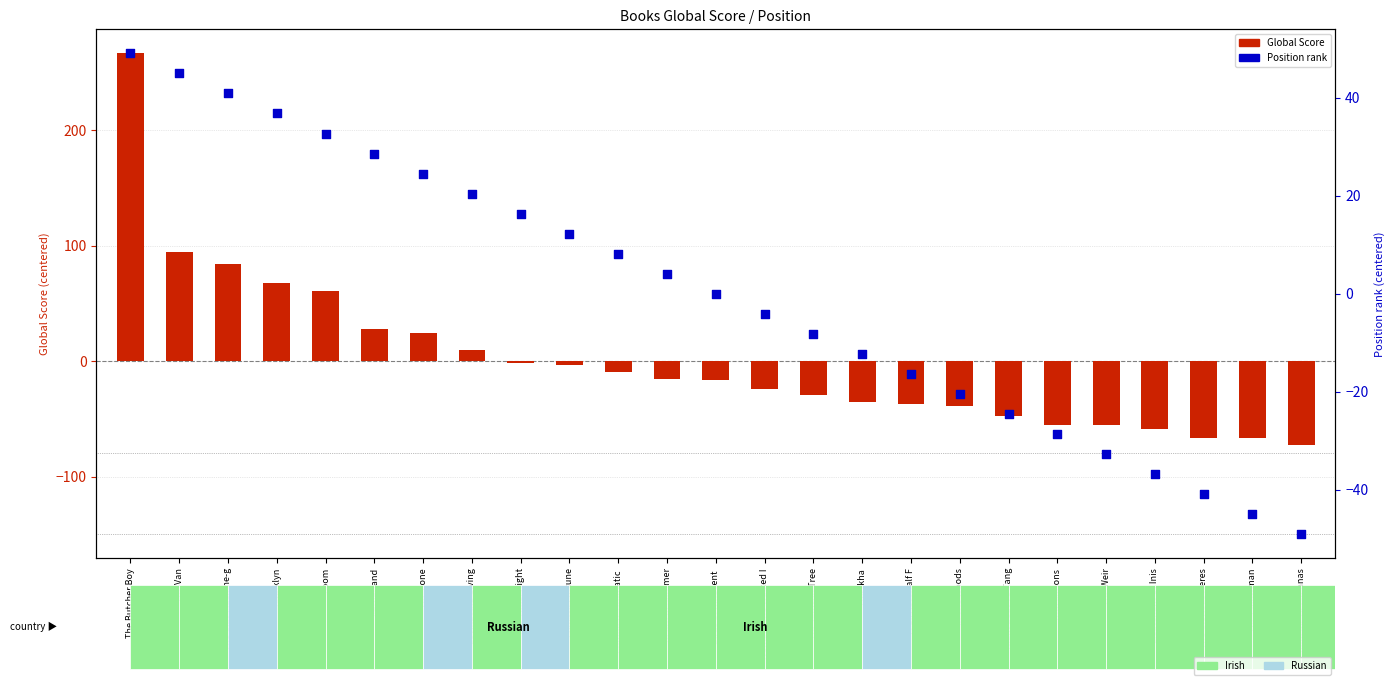

Which series has the widest spread of Y values?

Global Score (centered)